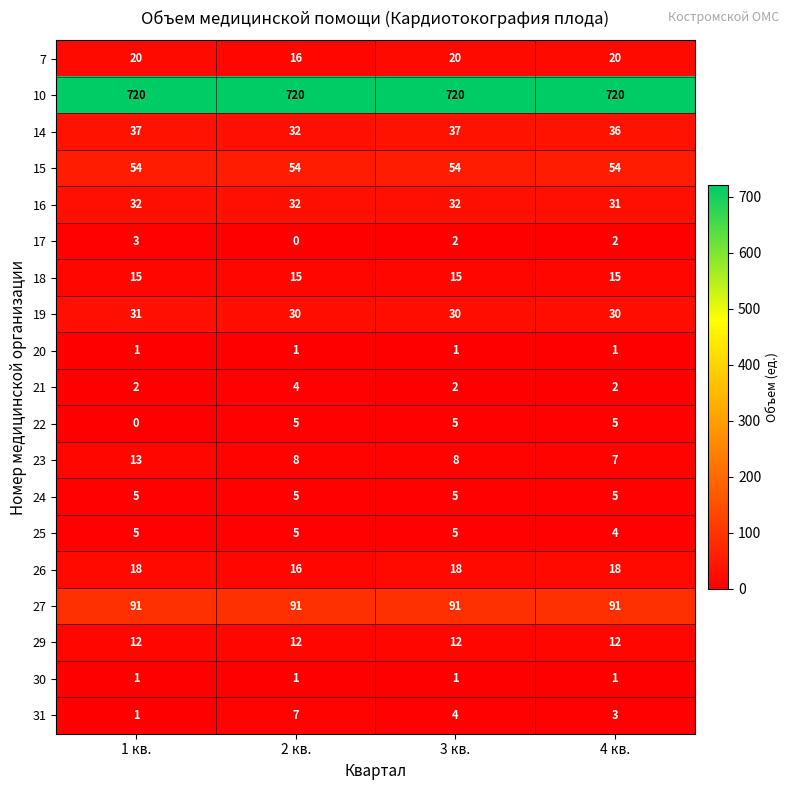

What is the greatest value displayed?

720